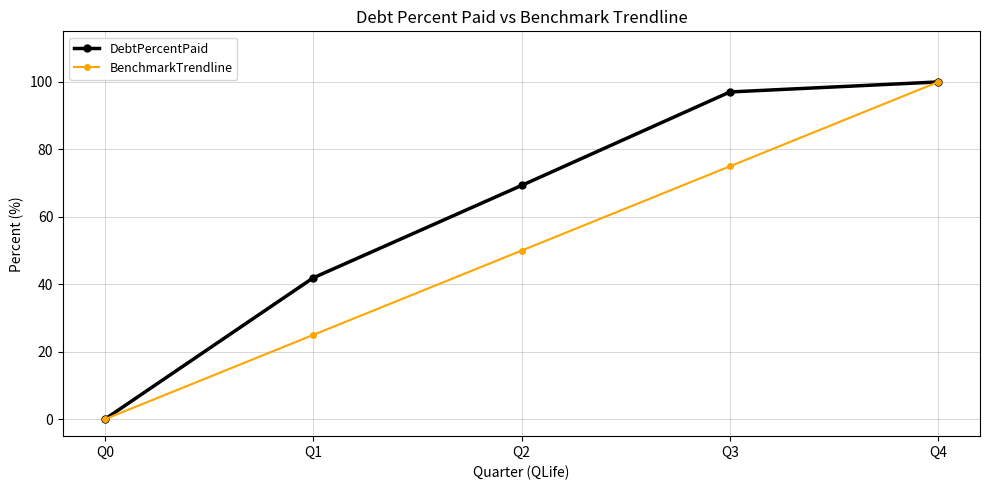

How many lines are shown in the chart?

2